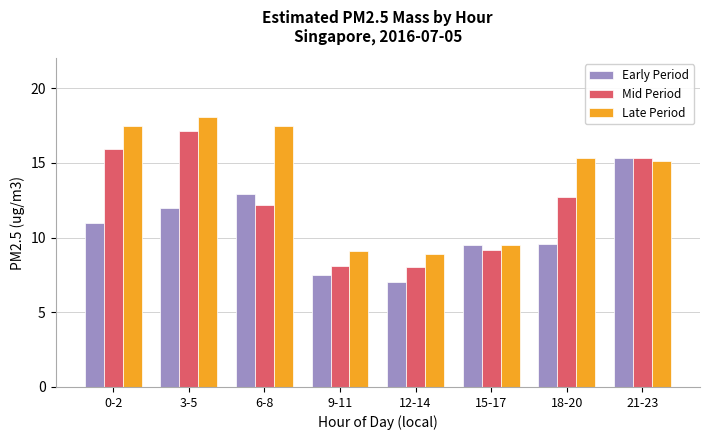

How many values in the Early Period series are below 11?

4